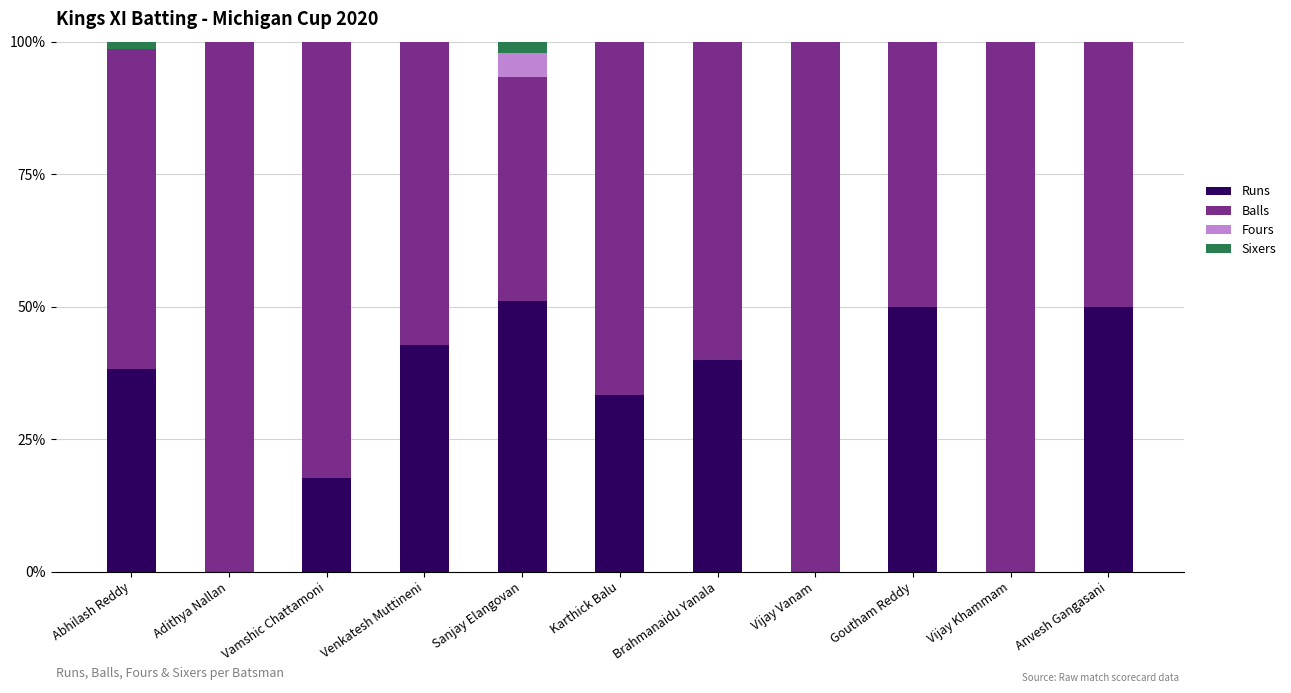

What is the total value across all series at Vijay Vanam?

100.0